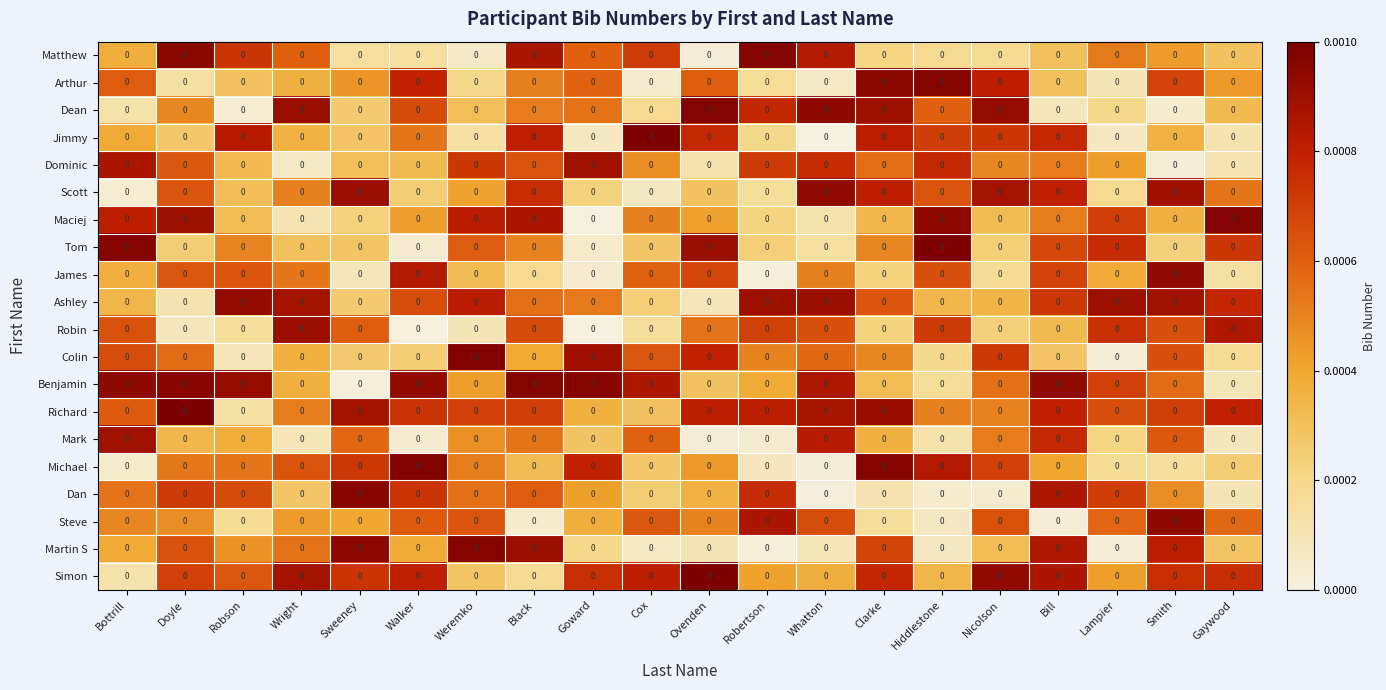

Reading right to left, extract all data points from this chart.

Matthew: Gaywood=0.0	Smith=0.0	Lampier=0.0	Bill=0.0	Nicolson=0.0	Hiddlestone=0.0	Clarke=0.0	Whatton=0.0	Robertson=0.0	Ovenden=0.0	Cox=0.0	Goward=0.0	Black=0.0	Weremko=0.0	Walker=0.0	Sweeney=0.0	Wright=0.0	Robson=0.0	Doyle=0.0	Bottrill=0.0
Arthur: Gaywood=0.0	Smith=0.0	Lampier=0.0	Bill=0.0	Nicolson=0.0	Hiddlestone=0.0	Clarke=0.0	Whatton=0.0	Robertson=0.0	Ovenden=0.0	Cox=0.0	Goward=0.0	Black=0.0	Weremko=0.0	Walker=0.0	Sweeney=0.0	Wright=0.0	Robson=0.0	Doyle=0.0	Bottrill=0.0
Dean: Gaywood=0.0	Smith=0.0	Lampier=0.0	Bill=0.0	Nicolson=0.0	Hiddlestone=0.0	Clarke=0.0	Whatton=0.0	Robertson=0.0	Ovenden=0.0	Cox=0.0	Goward=0.0	Black=0.0	Weremko=0.0	Walker=0.0	Sweeney=0.0	Wright=0.0	Robson=0.0	Doyle=0.0	Bottrill=0.0
Jimmy: Gaywood=0.0	Smith=0.0	Lampier=0.0	Bill=0.0	Nicolson=0.0	Hiddlestone=0.0	Clarke=0.0	Whatton=0.0	Robertson=0.0	Ovenden=0.0	Cox=0.0	Goward=0.0	Black=0.0	Weremko=0.0	Walker=0.0	Sweeney=0.0	Wright=0.0	Robson=0.0	Doyle=0.0	Bottrill=0.0
Dominic: Gaywood=0.0	Smith=0.0	Lampier=0.0	Bill=0.0	Nicolson=0.0	Hiddlestone=0.0	Clarke=0.0	Whatton=0.0	Robertson=0.0	Ovenden=0.0	Cox=0.0	Goward=0.0	Black=0.0	Weremko=0.0	Walker=0.0	Sweeney=0.0	Wright=0.0	Robson=0.0	Doyle=0.0	Bottrill=0.0
Scott: Gaywood=0.0	Smith=0.0	Lampier=0.0	Bill=0.0	Nicolson=0.0	Hiddlestone=0.0	Clarke=0.0	Whatton=0.0	Robertson=0.0	Ovenden=0.0	Cox=0.0	Goward=0.0	Black=0.0	Weremko=0.0	Walker=0.0	Sweeney=0.0	Wright=0.0	Robson=0.0	Doyle=0.0	Bottrill=0.0
Maciej: Gaywood=0.0	Smith=0.0	Lampier=0.0	Bill=0.0	Nicolson=0.0	Hiddlestone=0.0	Clarke=0.0	Whatton=0.0	Robertson=0.0	Ovenden=0.0	Cox=0.0	Goward=0.0	Black=0.0	Weremko=0.0	Walker=0.0	Sweeney=0.0	Wright=0.0	Robson=0.0	Doyle=0.0	Bottrill=0.0
Tom: Gaywood=0.0	Smith=0.0	Lampier=0.0	Bill=0.0	Nicolson=0.0	Hiddlestone=0.0	Clarke=0.0	Whatton=0.0	Robertson=0.0	Ovenden=0.0	Cox=0.0	Goward=0.0	Black=0.0	Weremko=0.0	Walker=0.0	Sweeney=0.0	Wright=0.0	Robson=0.0	Doyle=0.0	Bottrill=0.0
James: Gaywood=0.0	Smith=0.0	Lampier=0.0	Bill=0.0	Nicolson=0.0	Hiddlestone=0.0	Clarke=0.0	Whatton=0.0	Robertson=0.0	Ovenden=0.0	Cox=0.0	Goward=0.0	Black=0.0	Weremko=0.0	Walker=0.0	Sweeney=0.0	Wright=0.0	Robson=0.0	Doyle=0.0	Bottrill=0.0
Ashley: Gaywood=0.0	Smith=0.0	Lampier=0.0	Bill=0.0	Nicolson=0.0	Hiddlestone=0.0	Clarke=0.0	Whatton=0.0	Robertson=0.0	Ovenden=0.0	Cox=0.0	Goward=0.0	Black=0.0	Weremko=0.0	Walker=0.0	Sweeney=0.0	Wright=0.0	Robson=0.0	Doyle=0.0	Bottrill=0.0
Robin: Gaywood=0.0	Smith=0.0	Lampier=0.0	Bill=0.0	Nicolson=0.0	Hiddlestone=0.0	Clarke=0.0	Whatton=0.0	Robertson=0.0	Ovenden=0.0	Cox=0.0	Goward=0.0	Black=0.0	Weremko=0.0	Walker=0.0	Sweeney=0.0	Wright=0.0	Robson=0.0	Doyle=0.0	Bottrill=0.0
Colin: Gaywood=0.0	Smith=0.0	Lampier=0.0	Bill=0.0	Nicolson=0.0	Hiddlestone=0.0	Clarke=0.0	Whatton=0.0	Robertson=0.0	Ovenden=0.0	Cox=0.0	Goward=0.0	Black=0.0	Weremko=0.0	Walker=0.0	Sweeney=0.0	Wright=0.0	Robson=0.0	Doyle=0.0	Bottrill=0.0
Benjamin: Gaywood=0.0	Smith=0.0	Lampier=0.0	Bill=0.0	Nicolson=0.0	Hiddlestone=0.0	Clarke=0.0	Whatton=0.0	Robertson=0.0	Ovenden=0.0	Cox=0.0	Goward=0.0	Black=0.0	Weremko=0.0	Walker=0.0	Sweeney=0.0	Wright=0.0	Robson=0.0	Doyle=0.0	Bottrill=0.0
Richard: Gaywood=0.0	Smith=0.0	Lampier=0.0	Bill=0.0	Nicolson=0.0	Hiddlestone=0.0	Clarke=0.0	Whatton=0.0	Robertson=0.0	Ovenden=0.0	Cox=0.0	Goward=0.0	Black=0.0	Weremko=0.0	Walker=0.0	Sweeney=0.0	Wright=0.0	Robson=0.0	Doyle=0.0	Bottrill=0.0
Mark: Gaywood=0.0	Smith=0.0	Lampier=0.0	Bill=0.0	Nicolson=0.0	Hiddlestone=0.0	Clarke=0.0	Whatton=0.0	Robertson=0.0	Ovenden=0.0	Cox=0.0	Goward=0.0	Black=0.0	Weremko=0.0	Walker=0.0	Sweeney=0.0	Wright=0.0	Robson=0.0	Doyle=0.0	Bottrill=0.0
Michael: Gaywood=0.0	Smith=0.0	Lampier=0.0	Bill=0.0	Nicolson=0.0	Hiddlestone=0.0	Clarke=0.0	Whatton=0.0	Robertson=0.0	Ovenden=0.0	Cox=0.0	Goward=0.0	Black=0.0	Weremko=0.0	Walker=0.0	Sweeney=0.0	Wright=0.0	Robson=0.0	Doyle=0.0	Bottrill=0.0
Dan: Gaywood=0.0	Smith=0.0	Lampier=0.0	Bill=0.0	Nicolson=0.0	Hiddlestone=0.0	Clarke=0.0	Whatton=0.0	Robertson=0.0	Ovenden=0.0	Cox=0.0	Goward=0.0	Black=0.0	Weremko=0.0	Walker=0.0	Sweeney=0.0	Wright=0.0	Robson=0.0	Doyle=0.0	Bottrill=0.0
Steve: Gaywood=0.0	Smith=0.0	Lampier=0.0	Bill=0.0	Nicolson=0.0	Hiddlestone=0.0	Clarke=0.0	Whatton=0.0	Robertson=0.0	Ovenden=0.0	Cox=0.0	Goward=0.0	Black=0.0	Weremko=0.0	Walker=0.0	Sweeney=0.0	Wright=0.0	Robson=0.0	Doyle=0.0	Bottrill=0.0
Martin S: Gaywood=0.0	Smith=0.0	Lampier=0.0	Bill=0.0	Nicolson=0.0	Hiddlestone=0.0	Clarke=0.0	Whatton=0.0	Robertson=0.0	Ovenden=0.0	Cox=0.0	Goward=0.0	Black=0.0	Weremko=0.0	Walker=0.0	Sweeney=0.0	Wright=0.0	Robson=0.0	Doyle=0.0	Bottrill=0.0
Simon: Gaywood=0.0	Smith=0.0	Lampier=0.0	Bill=0.0	Nicolson=0.0	Hiddlestone=0.0	Clarke=0.0	Whatton=0.0	Robertson=0.0	Ovenden=0.0	Cox=0.0	Goward=0.0	Black=0.0	Weremko=0.0	Walker=0.0	Sweeney=0.0	Wright=0.0	Robson=0.0	Doyle=0.0	Bottrill=0.0